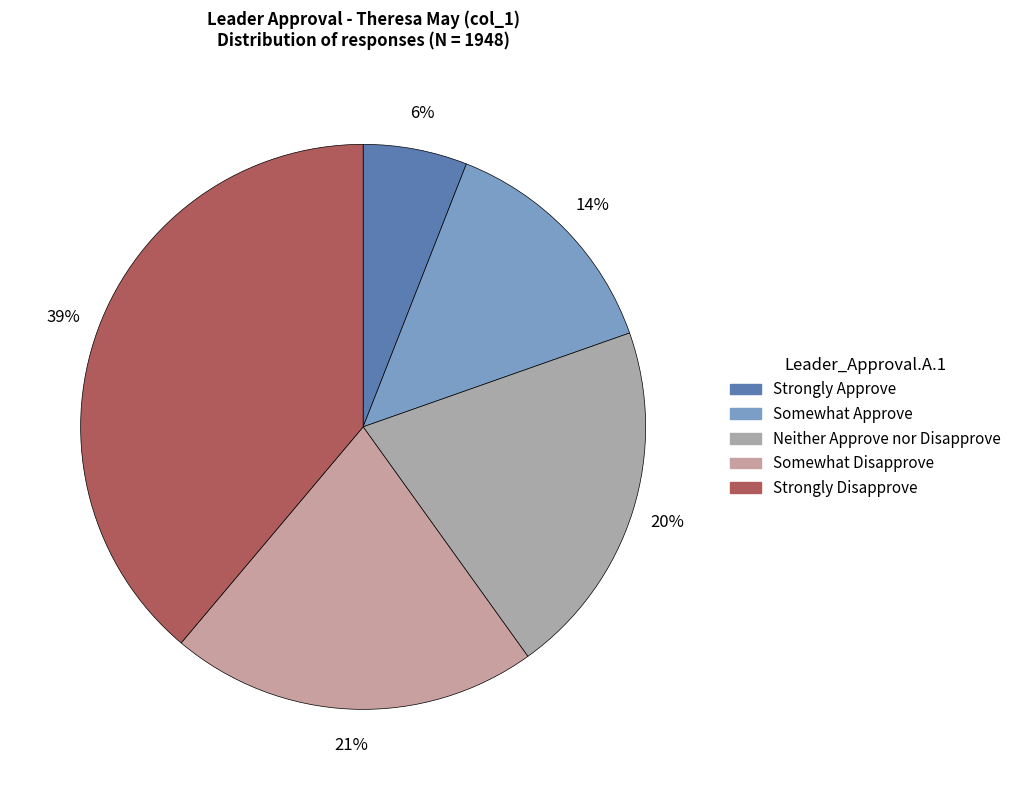

What is the smallest slice in the pie chart?

Strongly Approve